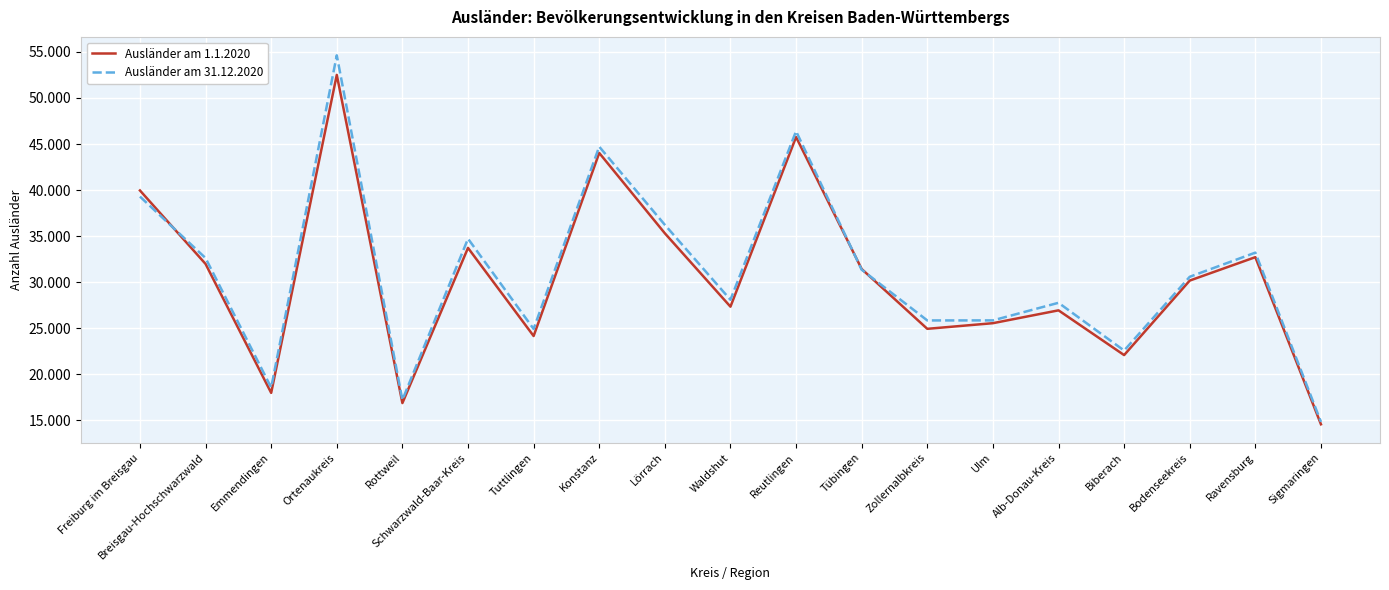

Rank the categories by Ausländer am 31.12.2020 value from highest to lowest.

Ortenaukreis, Reutlingen, Konstanz, Freiburg im Breisgau, Lörrach, Schwarzwald-Baar-Kreis, Ravensburg, Breisgau-Hochschwarzwald, Tübingen, Bodenseekreis, Waldshut, Alb-Donau-Kreis, Ulm, Zollernalbkreis, Tuttlingen, Biberach, Emmendingen, Rottweil, Sigmaringen